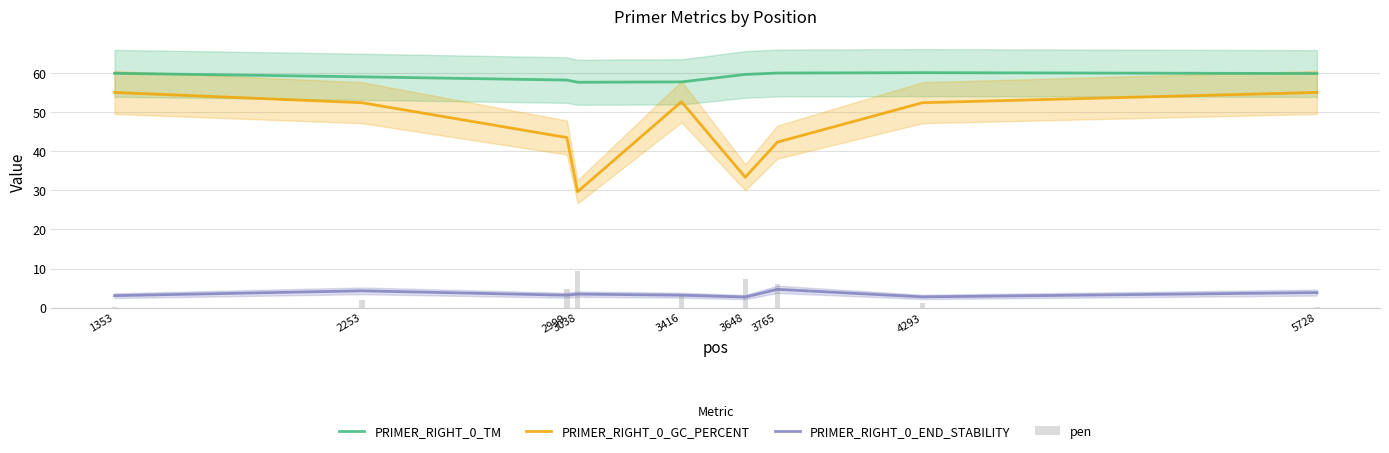

What value does the pen series have at 3416?

3.3